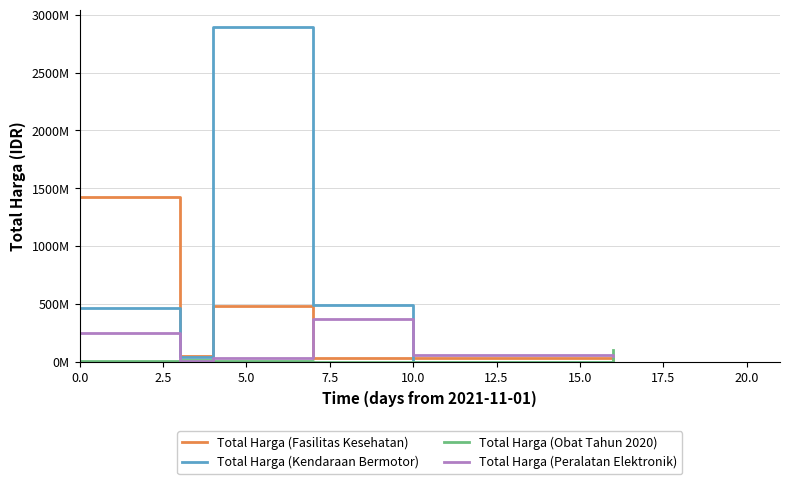

At which category is the sum across all series the highest?

5.0